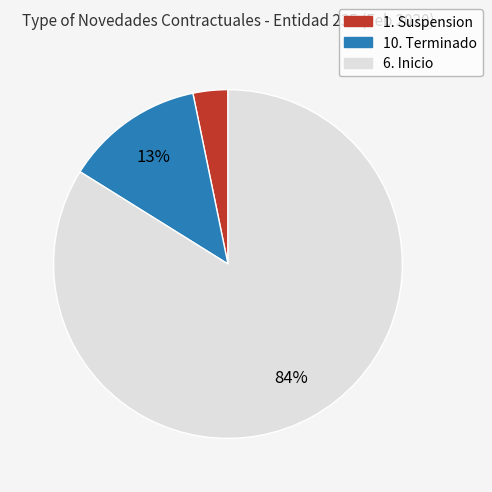

What is the smallest slice in the pie chart?

1. Suspension